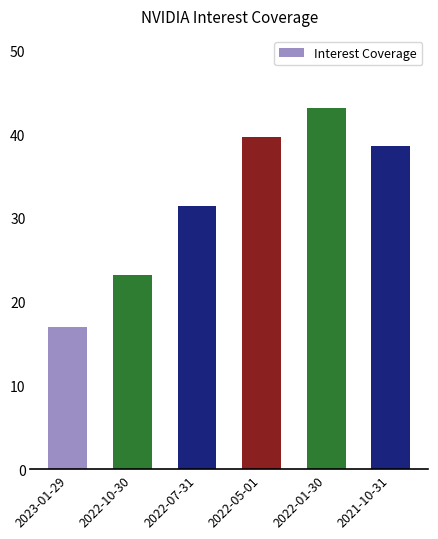

Between 2022-10-30 and 2022-05-01, which is larger?

2022-05-01